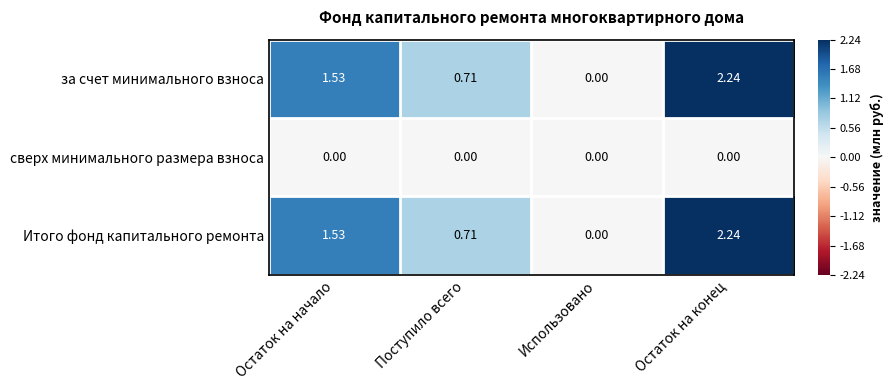

At which category is the sum across all series the highest?

Остаток на конец